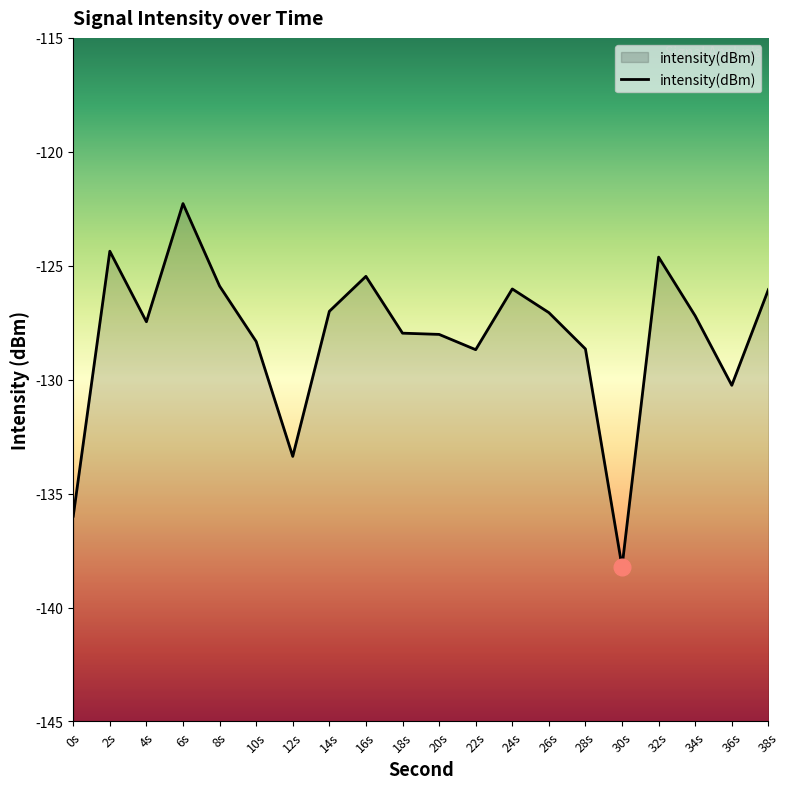

What is the label of the 10th point from the right?

20s